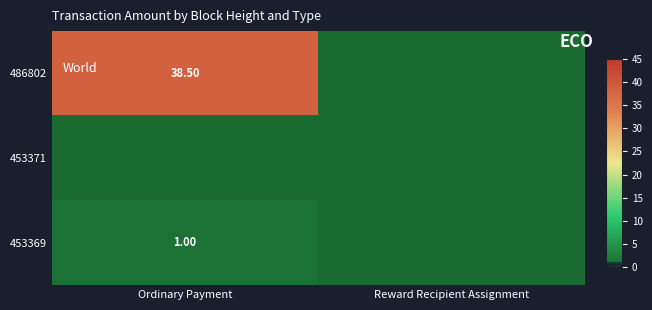

Rank the series by their maximum value, from highest to lowest.

486802, 453369, 453371